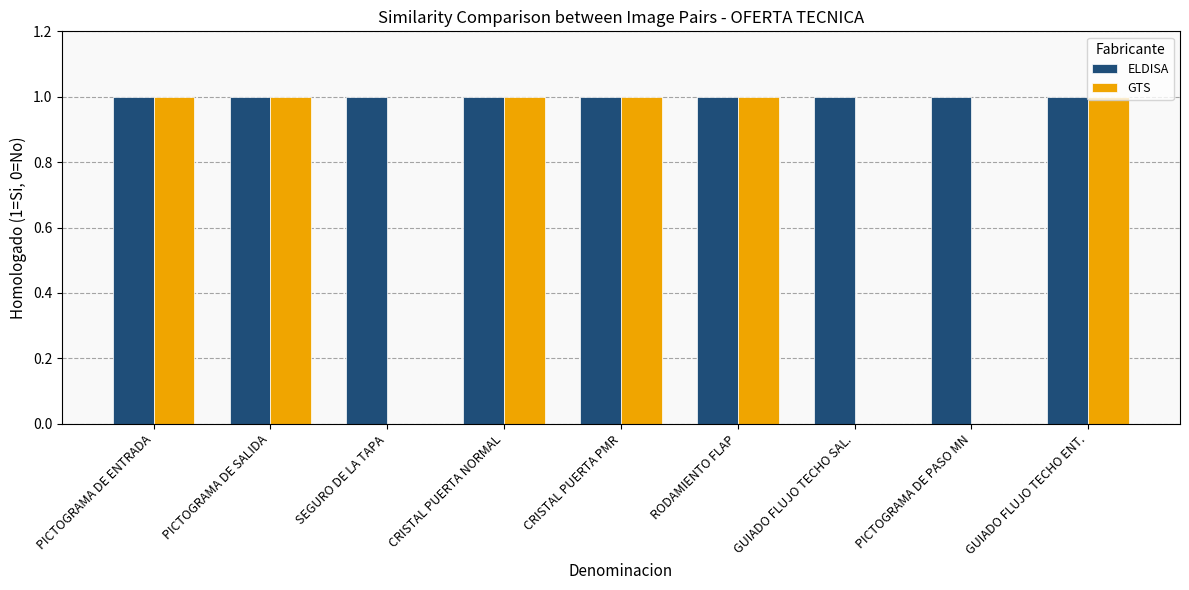

What is the sum of all ELDISA values?

9